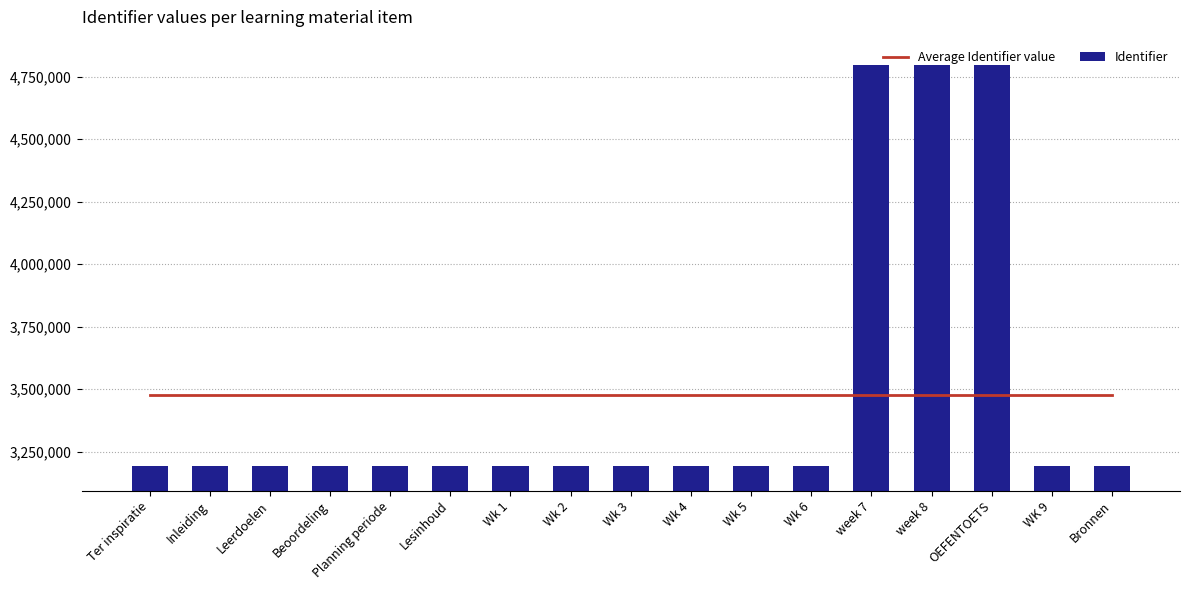

What is the label of the 17th bar from the right?

Ter inspiratie